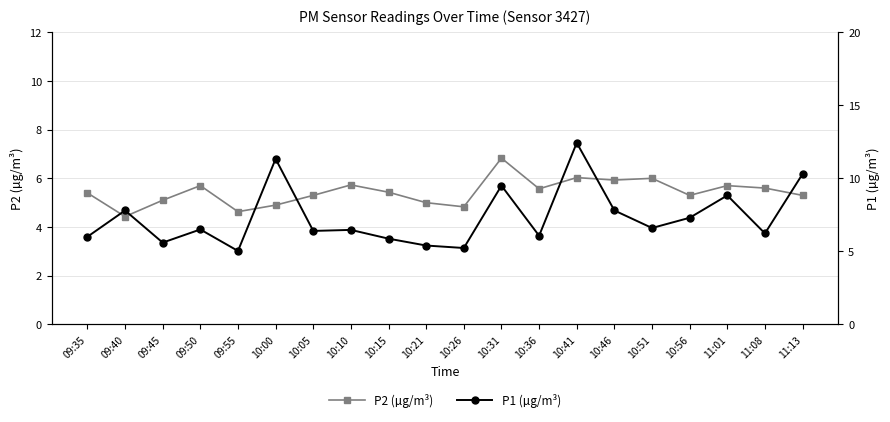

What is the minimum value for P2 (µg/m³)?

4.4